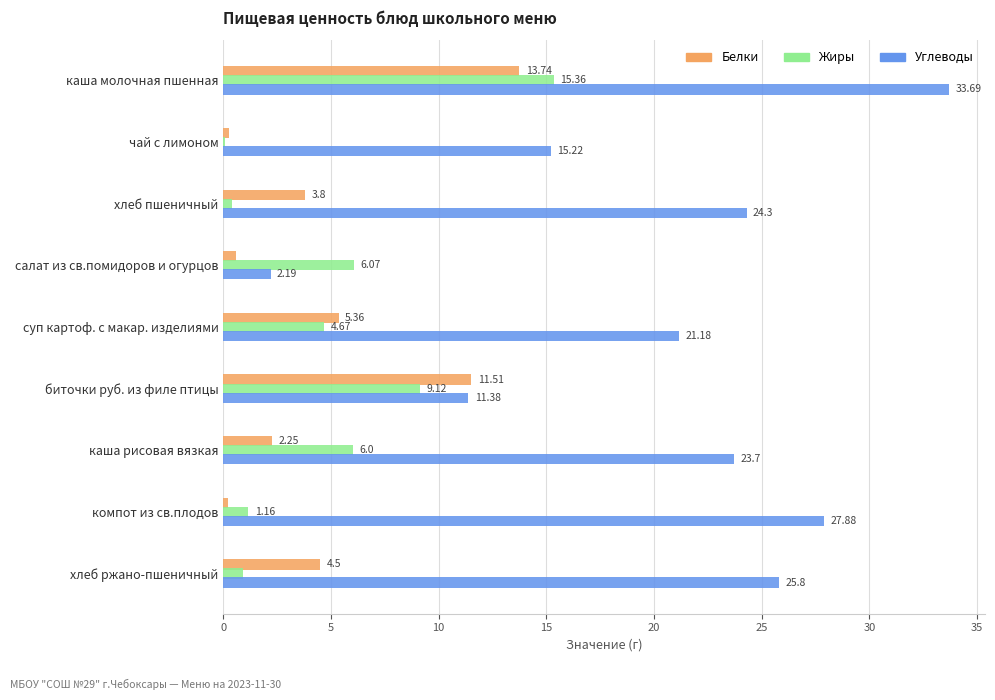

What is the total value across all series at чай с лимоном?

15.5